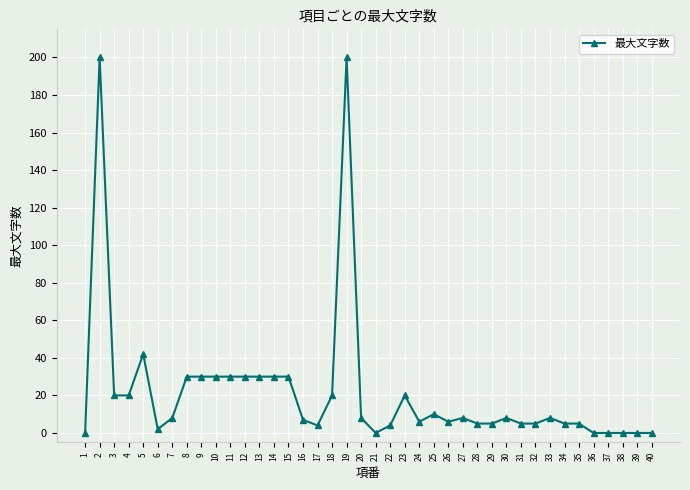

What is the difference between the second highest and minimum values?

200